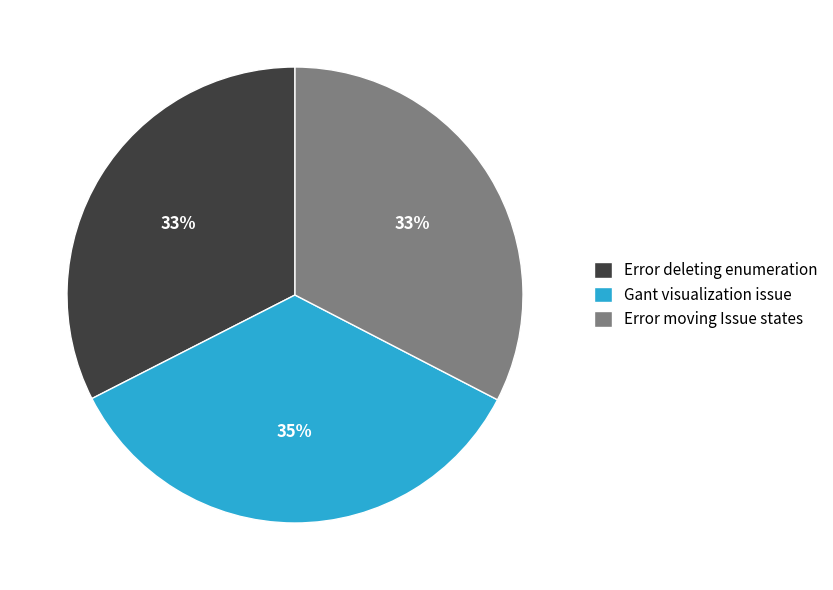

To the nearest percent, what is the difference between the largest and smallest slice percentages?

2%